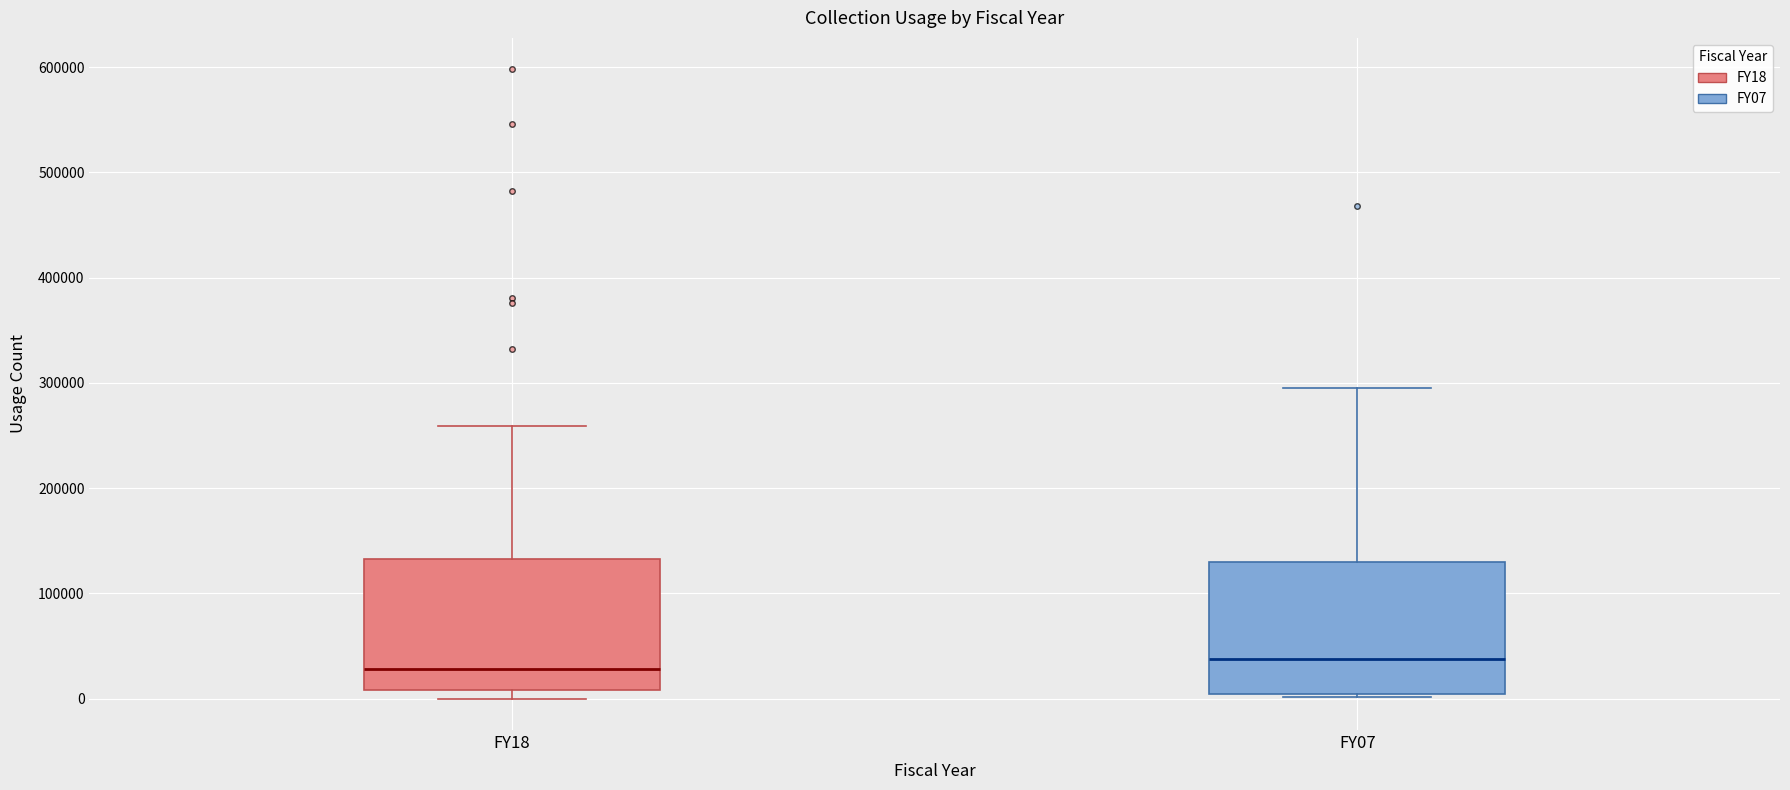

Reading left to right, transcribe this box plot: for each box, give where its median line is, the range the box spans, and where its two whiskers end, as read against the y-axis. The values are not printed on the chart, so give them approximately, as read against the axis.

FY18: median 30000, box 10000 to 130000, whiskers 0 to 260000
FY07: median 40000, box 0 to 130000, whiskers 0 to 300000